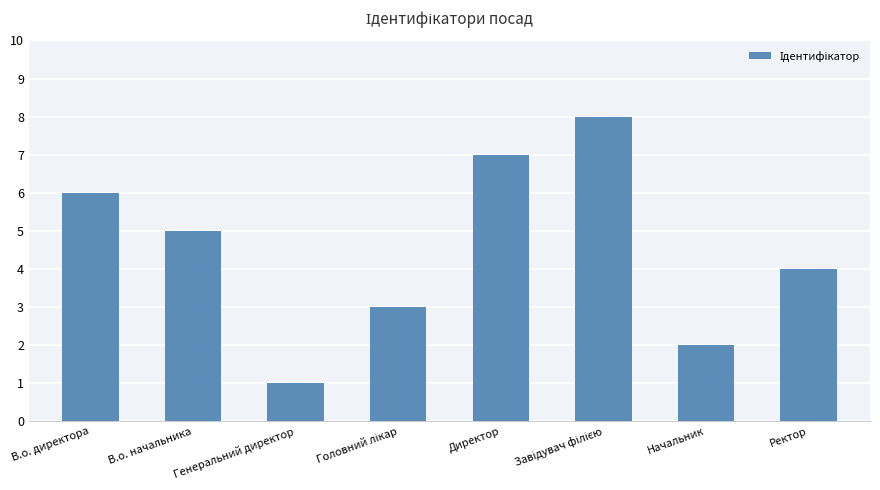

How many data points does each series have?

8